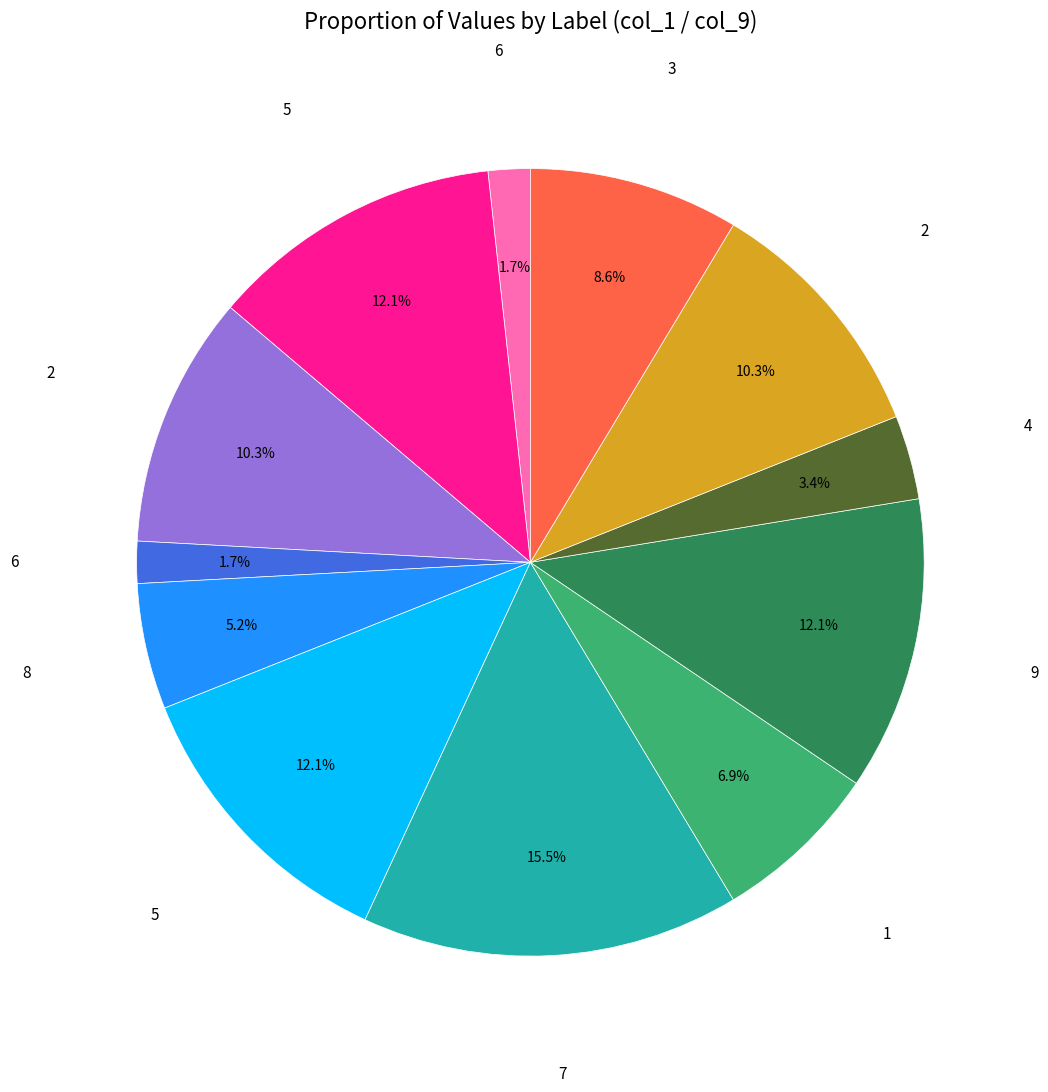

Does any single category account for the majority?

No